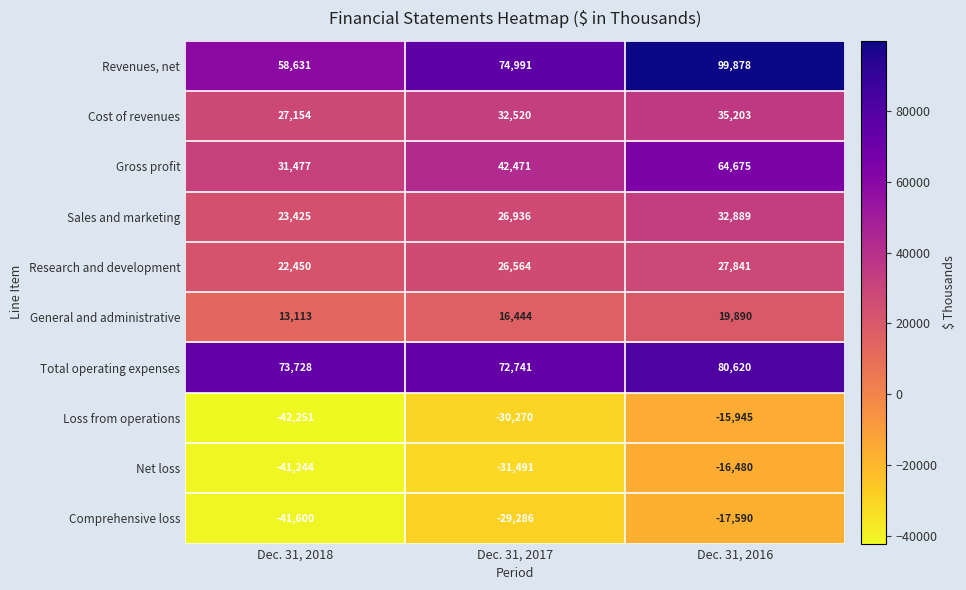

Which series has the largest total across all categories?

Revenues, net